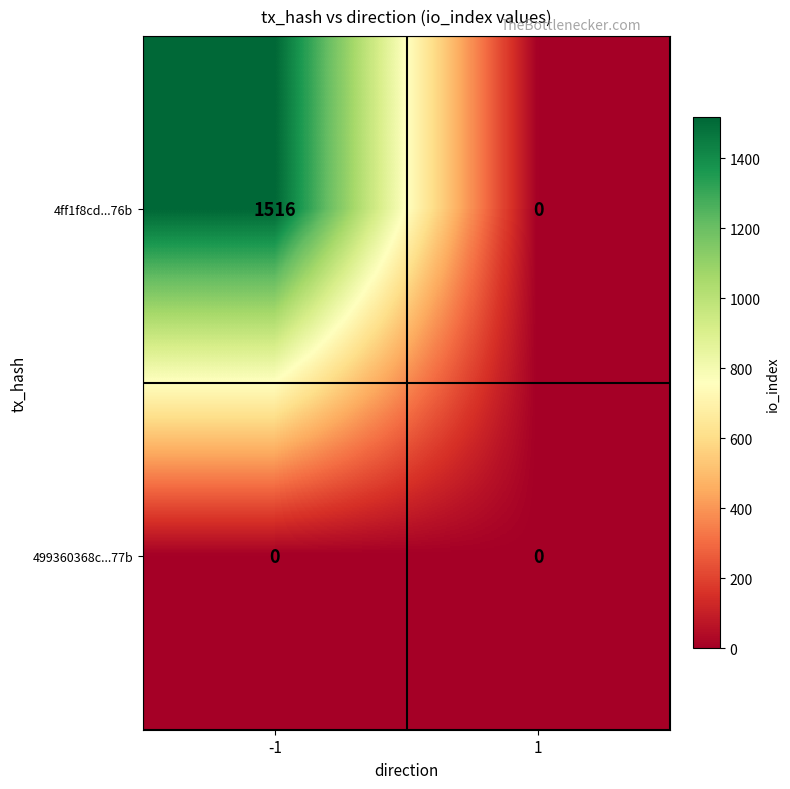

What is the difference between the 4ff1f8cd...76b values at 1 and -1?

1516